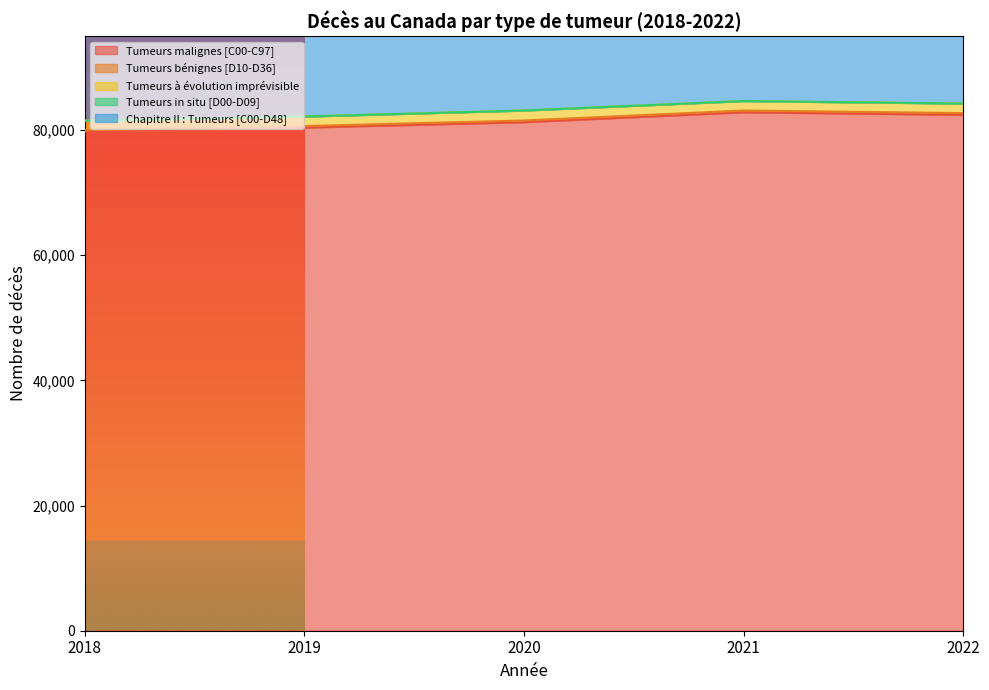

Is it true that Tumeurs bénignes [D10-D36] equals 265 at 2020?

True